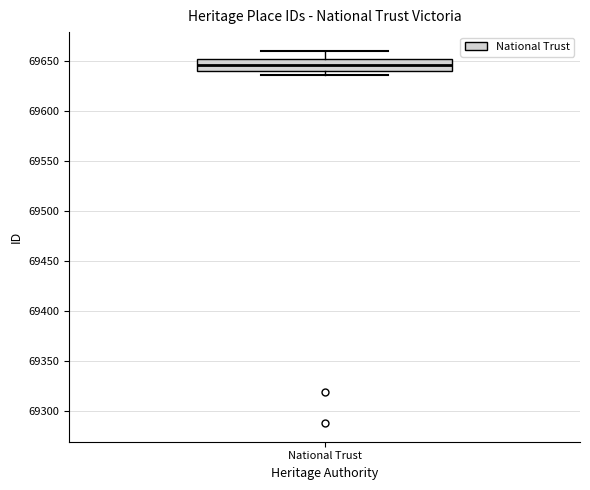

Where is the upper edge of the box for National Trust on the y-axis? The values are not printed on the chart, so give them approximately, as read against the axis.

69650